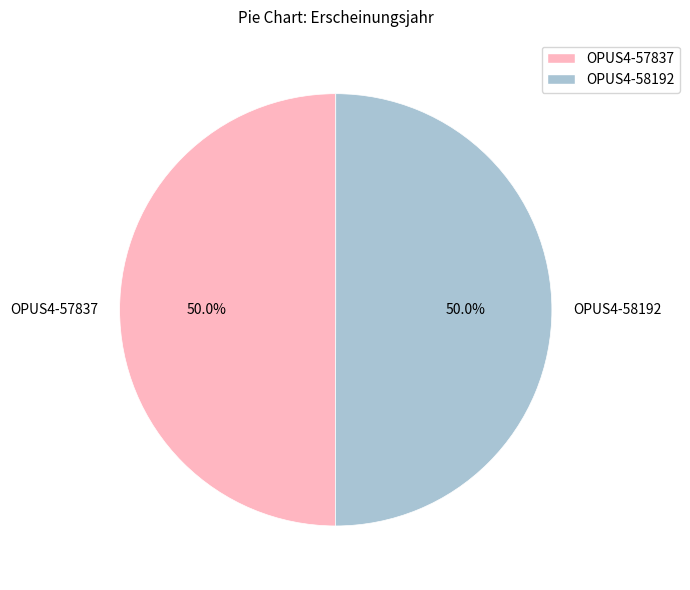

How many segments does this pie chart have?

2